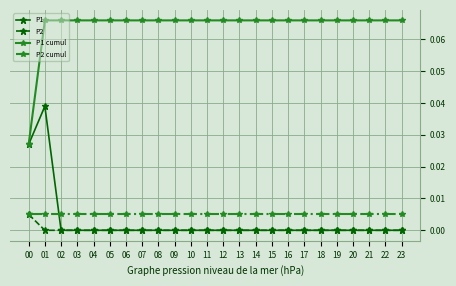

Which series has the largest total across all categories?

P1 cumul